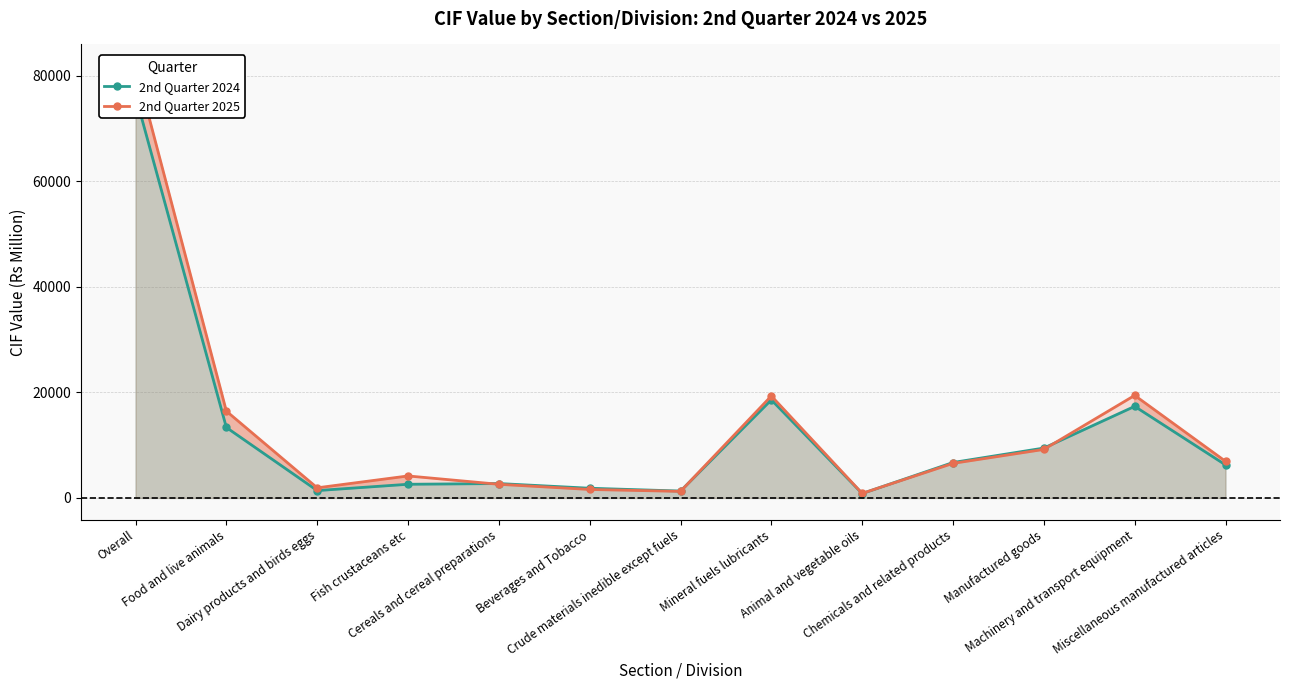

What is the sum of the 2nd Quarter 2024 values at Miscellaneous manufactured articles and Dairy products and birds eggs?

7669